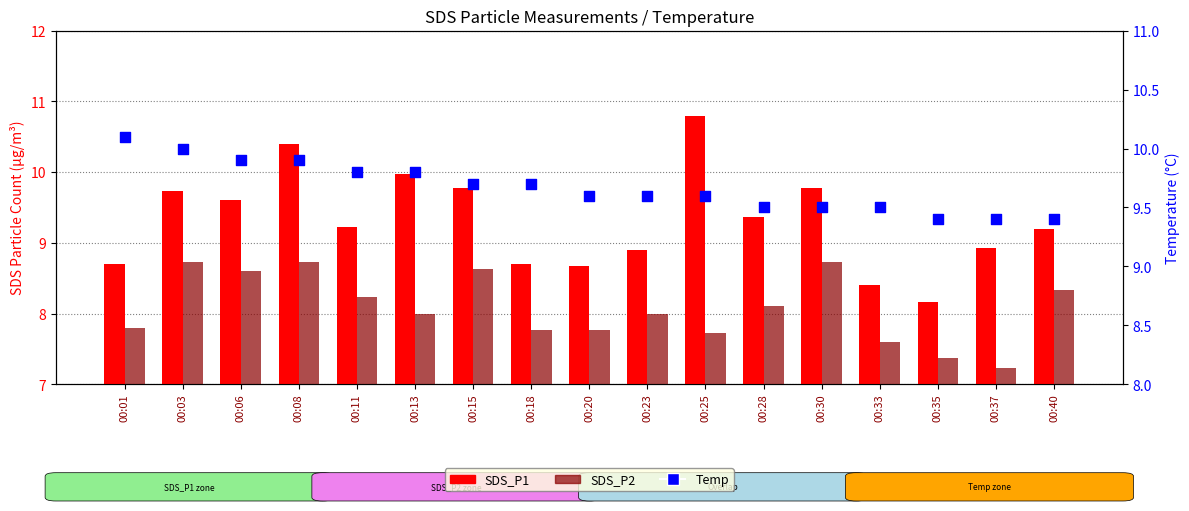

What are all the series names shown in the legend?

SDS_P1, SDS_P2, Temp